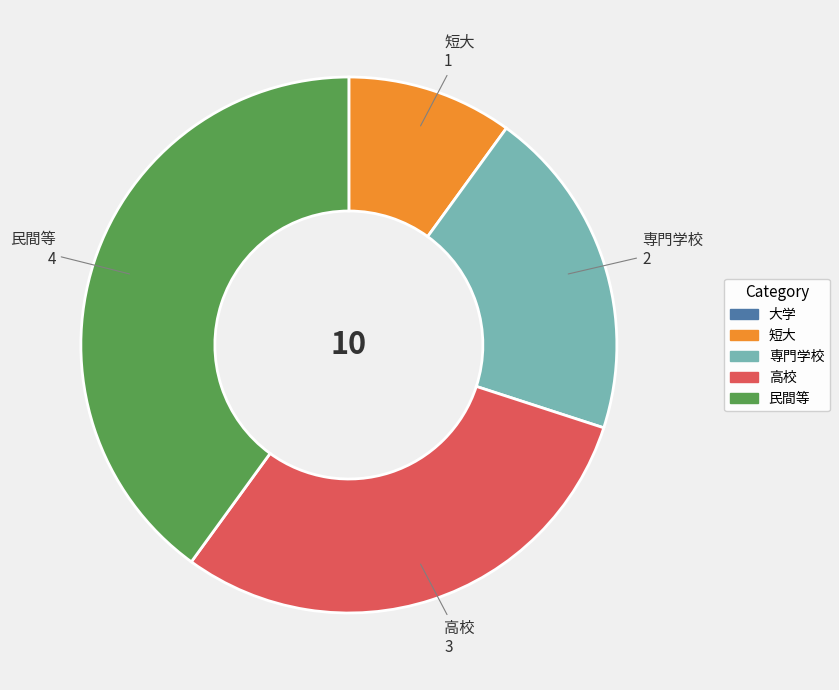

Is there any slice that represents more than half of the pie?

No